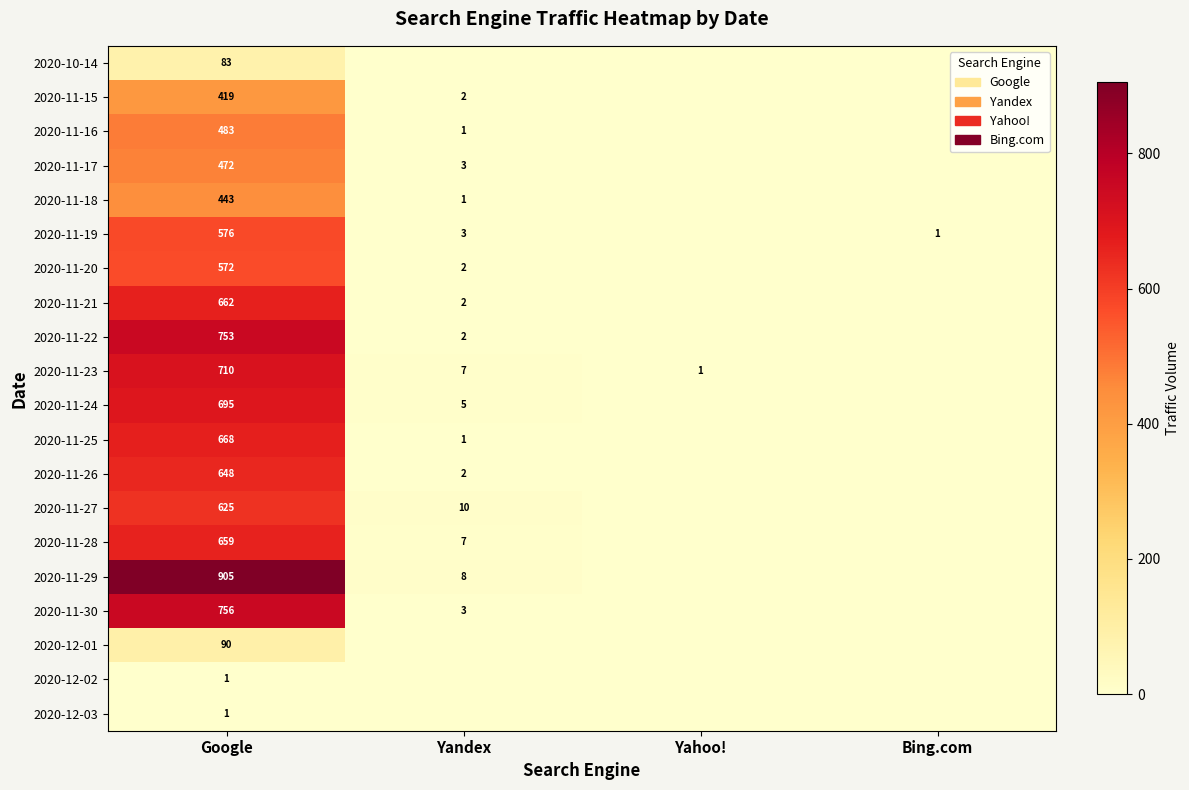

How many data points does each series have?

4